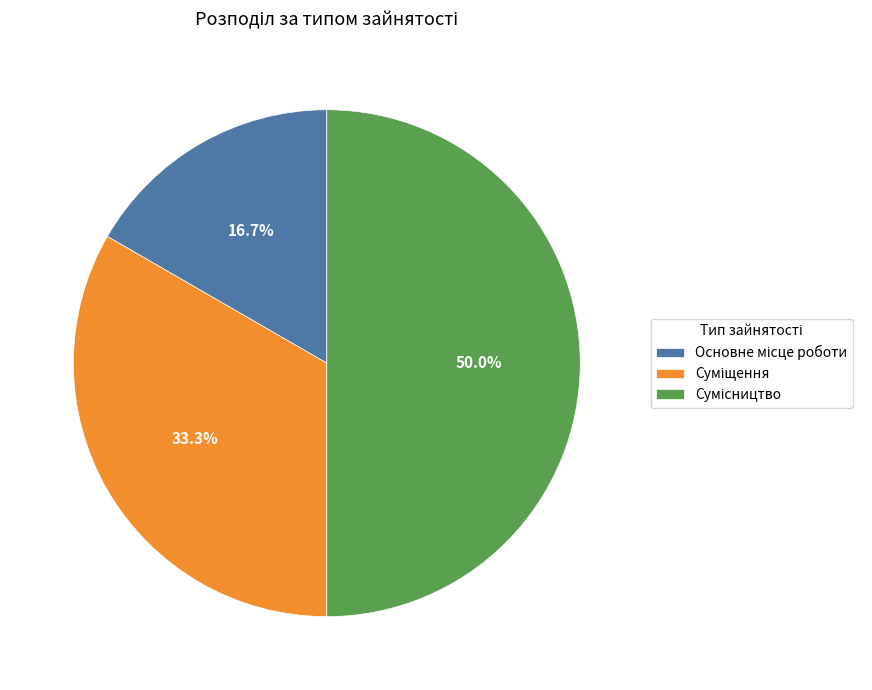

To the nearest percent, what is the difference between the Суміщення and Основне місце роботи slice percentages?

17%